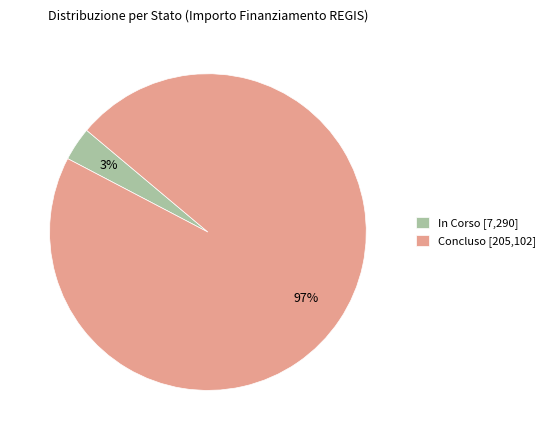

Is Concluso [205,102] the majority of the pie?

Yes